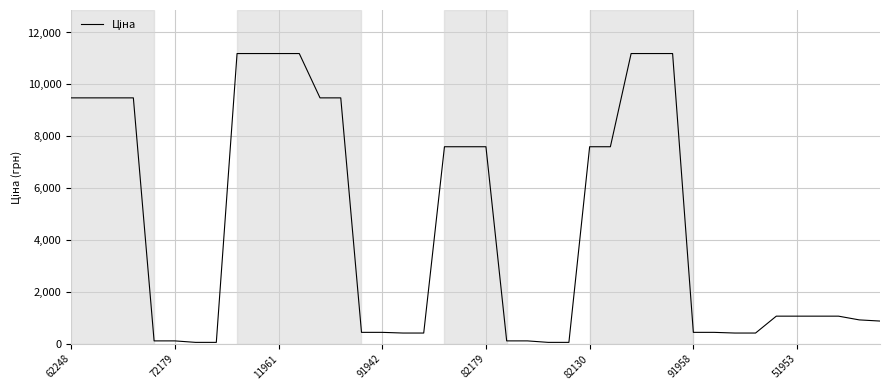

What is the maximum value shown in the chart?

11188.2